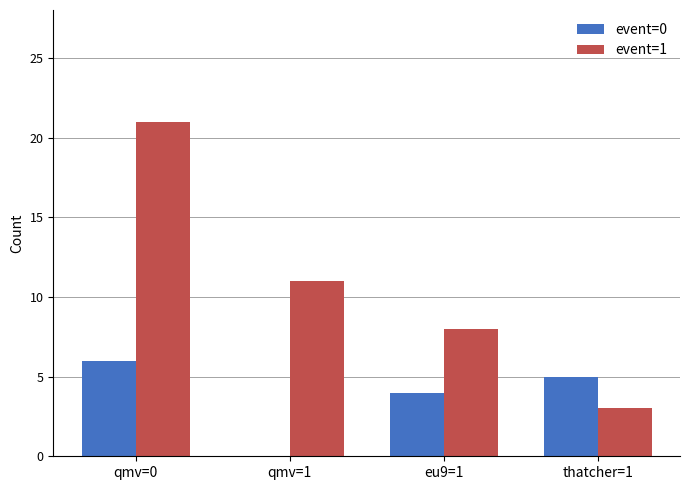

Where is event=1 nearest to the value 12?

qmv=1